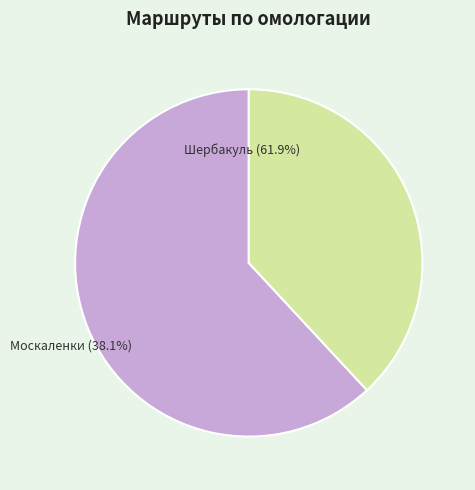

What percentage do Шербакуль and Москаленки together represent?

100.0%